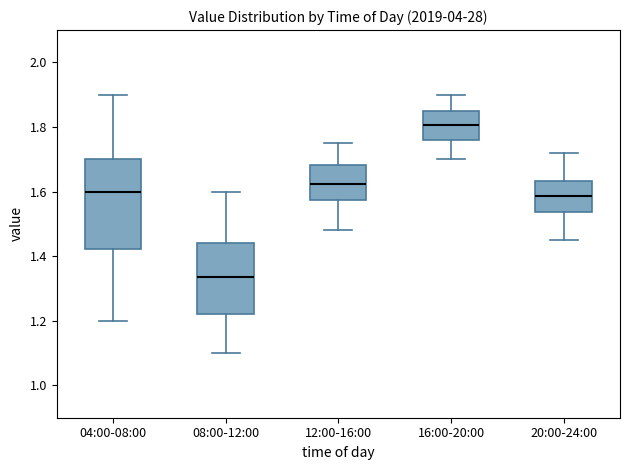

Reading left to right, transcribe this box plot: for each box, give where its median line is, the range the box spans, and where its two whiskers end, as read against the y-axis. The values are not printed on the chart, so give them approximately, as read against the axis.

04:00-08:00: median 1.60, box 1.42 to 1.70, whiskers 1.20 to 1.90
08:00-12:00: median 1.34, box 1.22 to 1.44, whiskers 1.10 to 1.60
12:00-16:00: median 1.62, box 1.58 to 1.68, whiskers 1.48 to 1.76
16:00-20:00: median 1.80, box 1.76 to 1.86, whiskers 1.70 to 1.90
20:00-24:00: median 1.58, box 1.54 to 1.64, whiskers 1.46 to 1.72